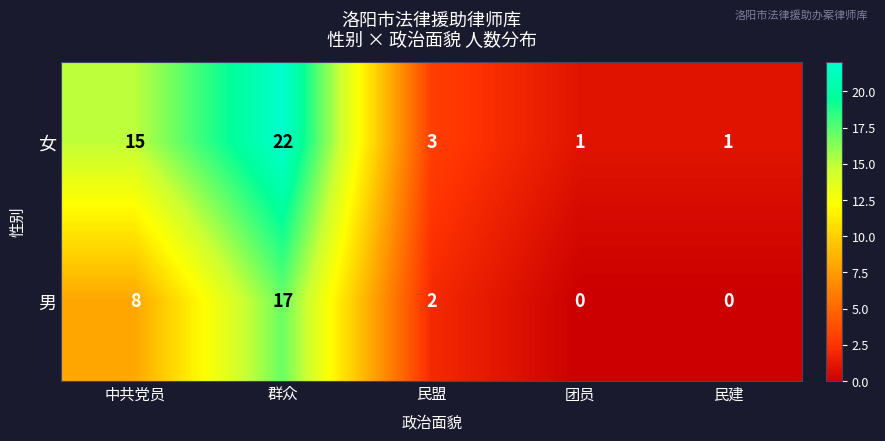

How many 男 values are between 0 and 8?

4